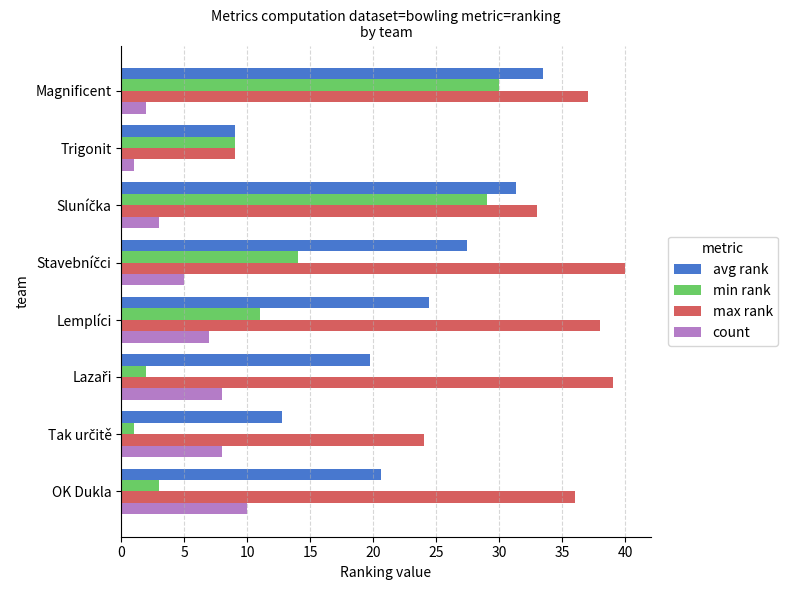

List the series in order of their peak value, highest first.

max rank, avg rank, min rank, count